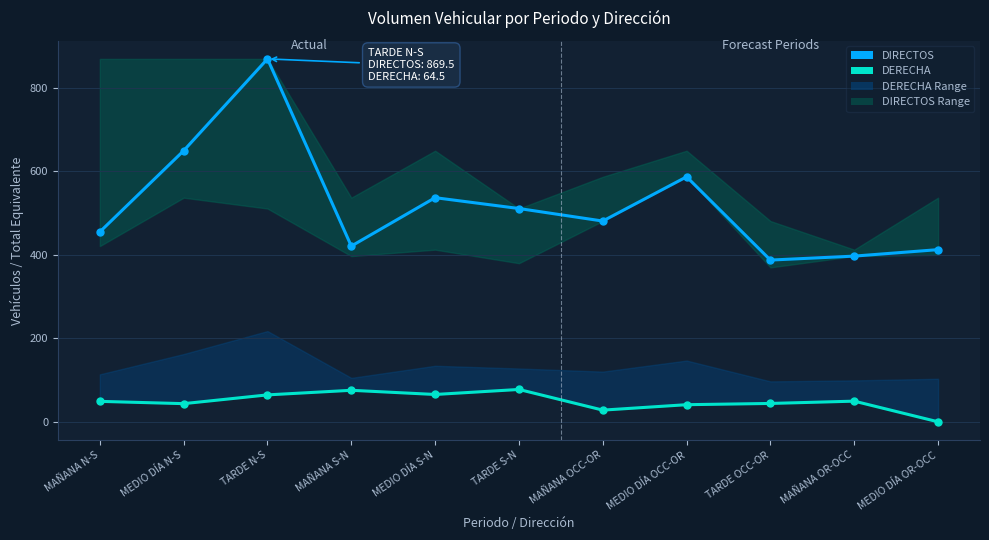

What value does the DIRECTOS series have at MAÑANA OR-OCC?

397.0